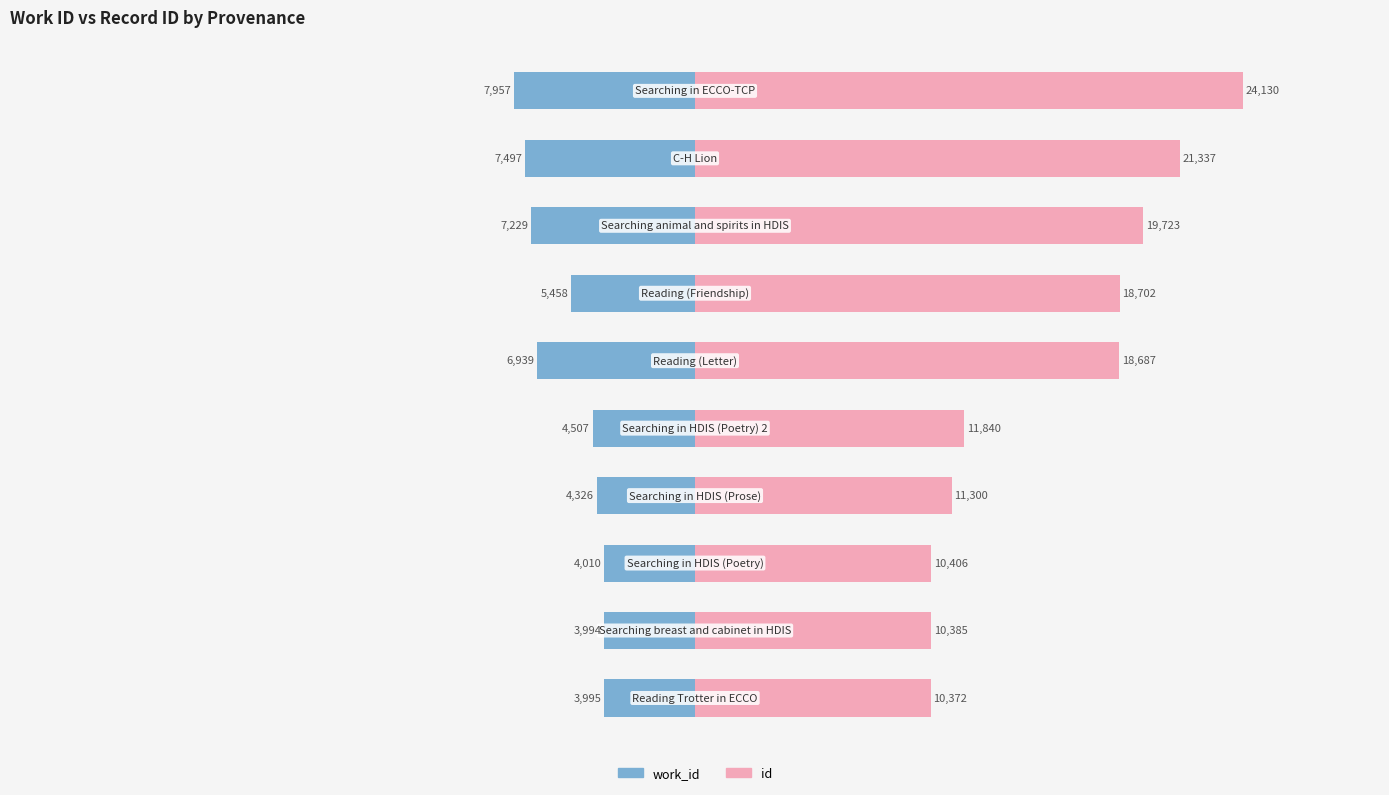

What is the greatest value displayed?

24130